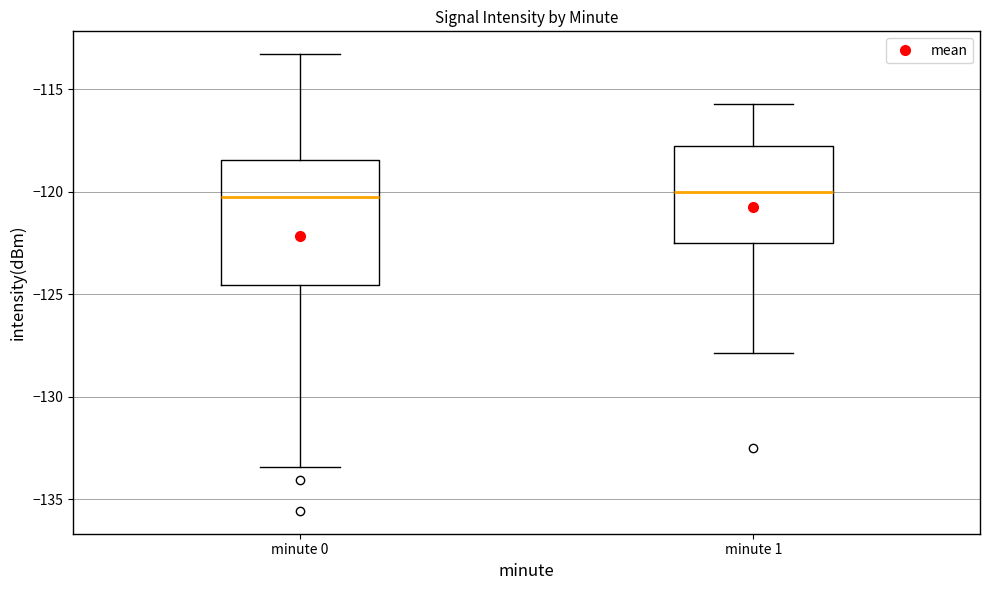

Where does the median line of the box for minute 0 sit on the y-axis? The values are not printed on the chart, so give them approximately, as read against the axis.

-120.5